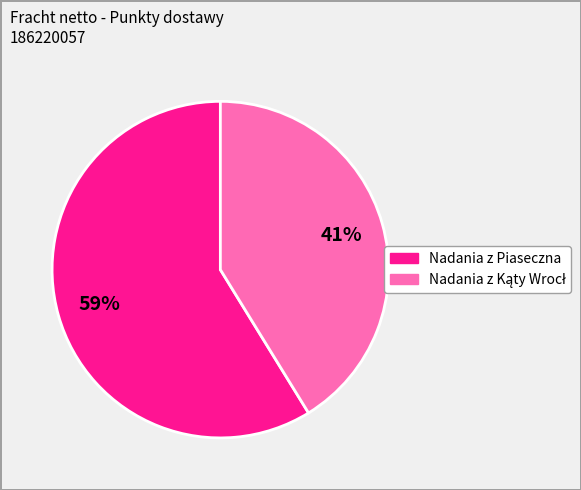

To the nearest percent, what is the difference between the largest and smallest slice percentages?

18%